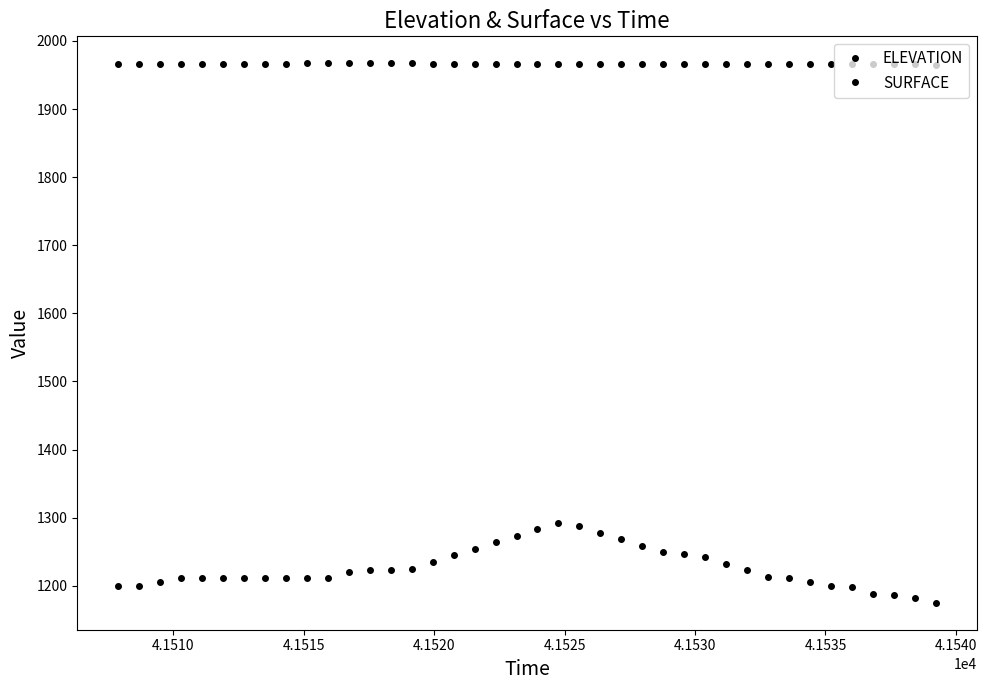

How many data points does each series have?

40